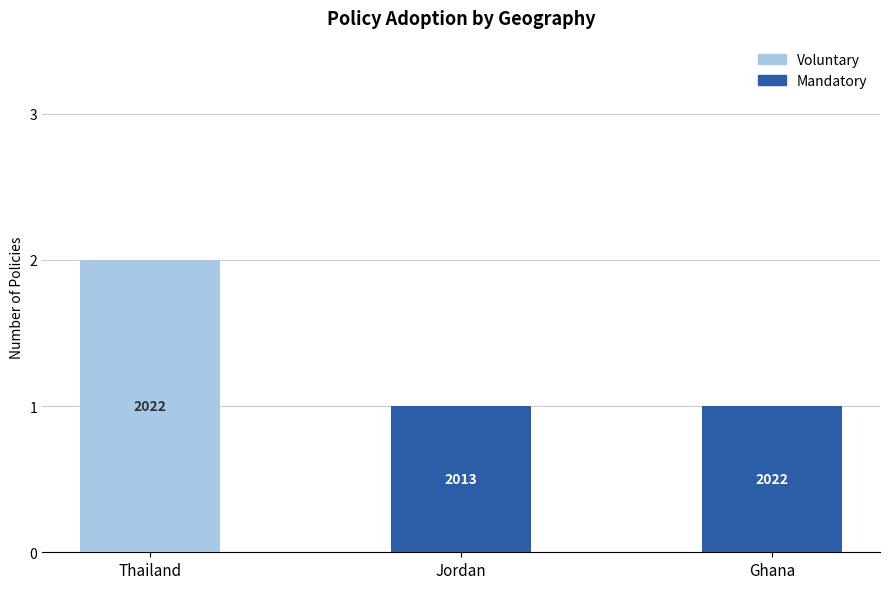

What are all the series names shown in the legend?

Voluntary, Mandatory